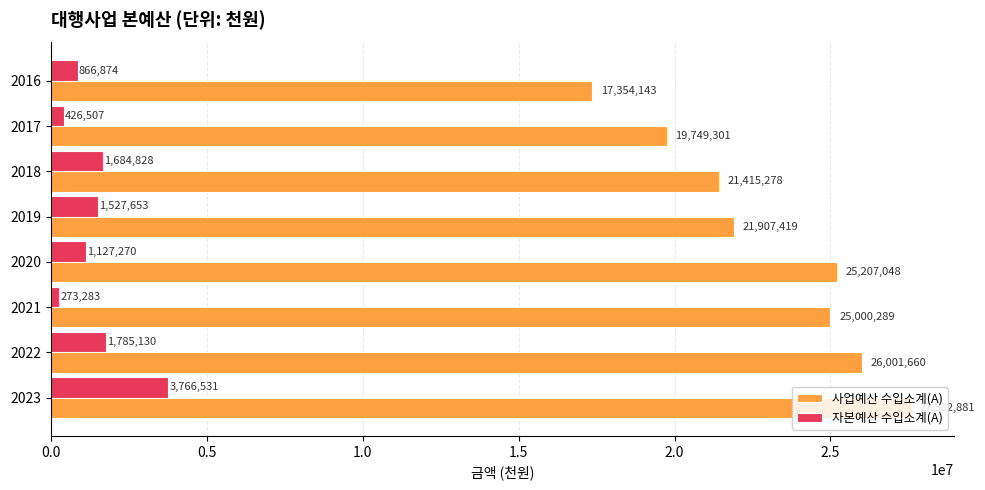

List the series in order of their overall mean, lowest first.

자본예산 수입소계(A), 사업예산 수입소계(A)